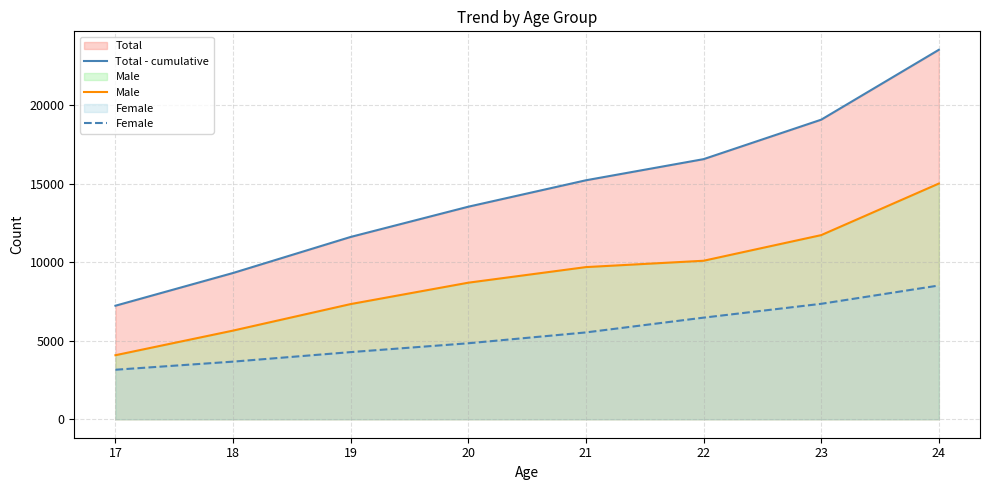

List the labels in order of Male value, largest first.

24, 23, 22, 21, 20, 19, 18, 17